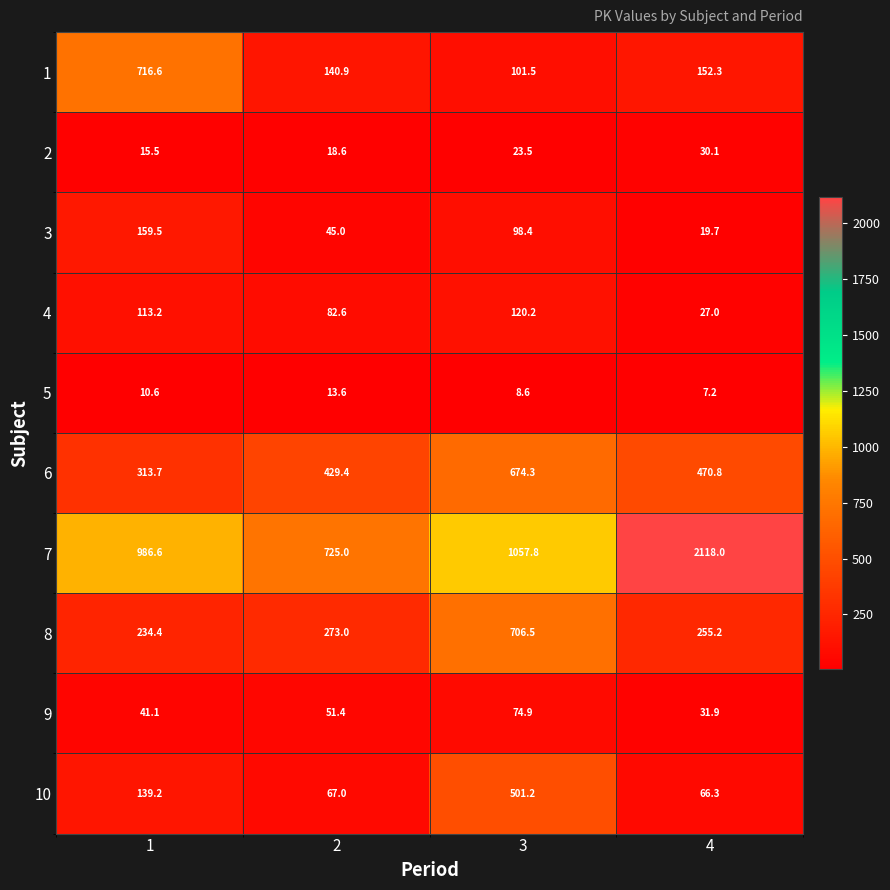

True or false: 8 has a value of 358.0 at 3.

False